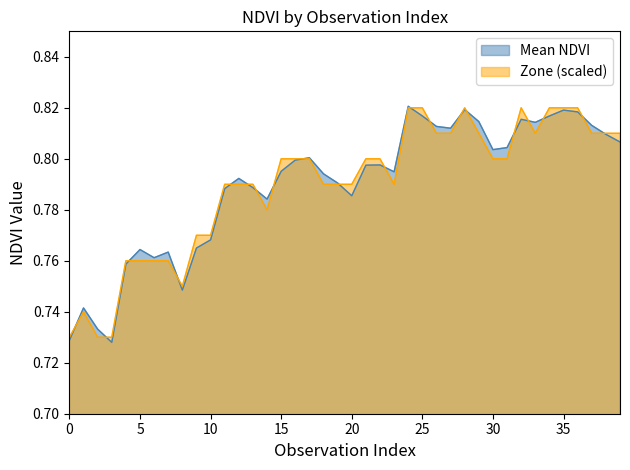

What is the highest value of the Mean NDVI series?

0.8